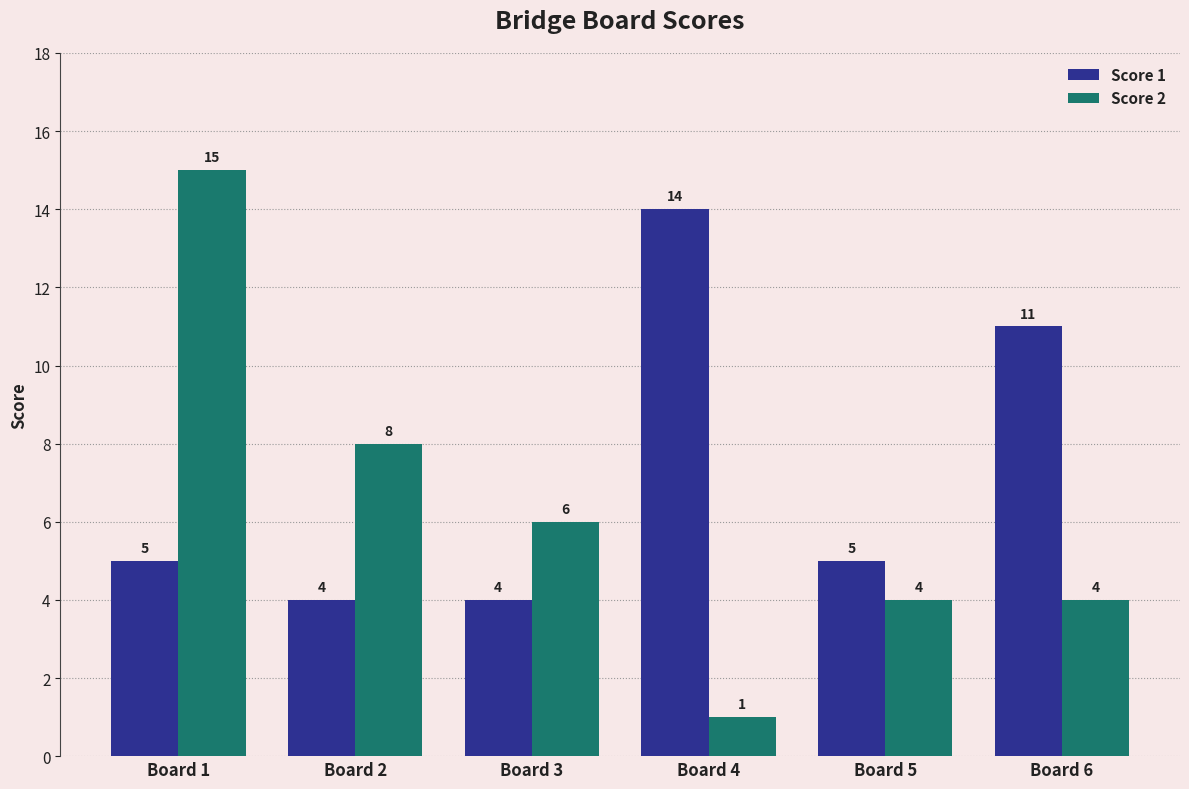

Does the chart contain any negative values?

No